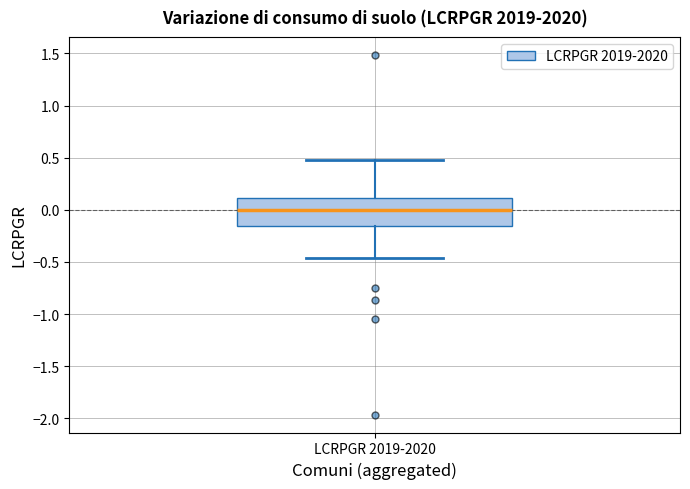

Where is the lower edge of the box for LCRPGR 2019-2020 on the y-axis? The values are not printed on the chart, so give them approximately, as read against the axis.

-0.15